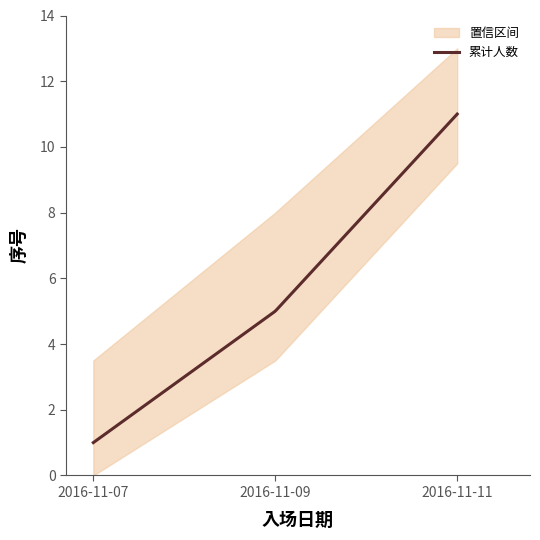

What is the lowest value of the 累计人数 series?

1.0